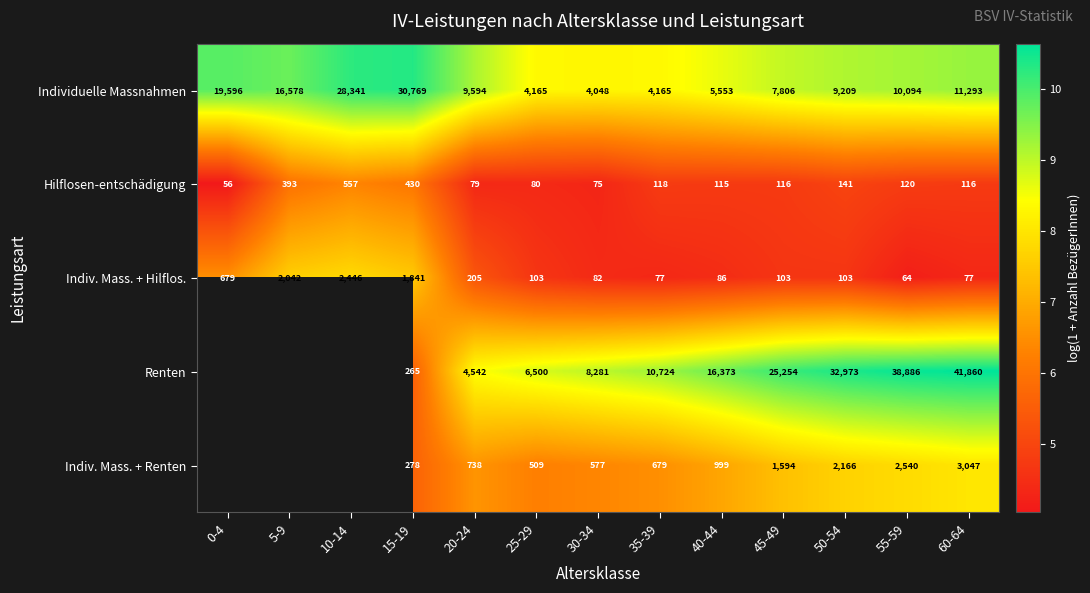

At which category is the sum across all series the highest?

60-64